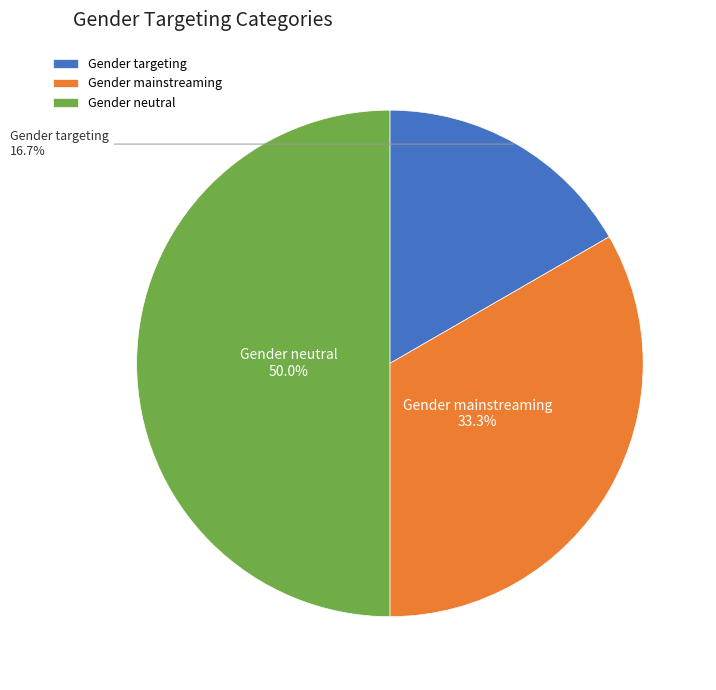

Rank the categories by value from lowest to highest.

Gender targeting, Gender mainstreaming, Gender neutral